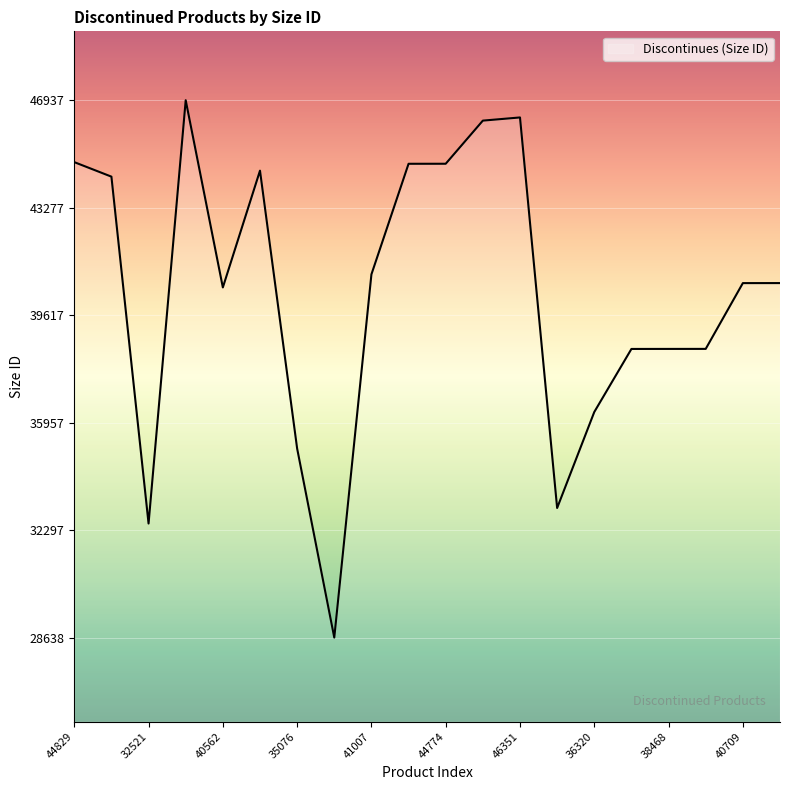

What is the smallest value displayed?

28638